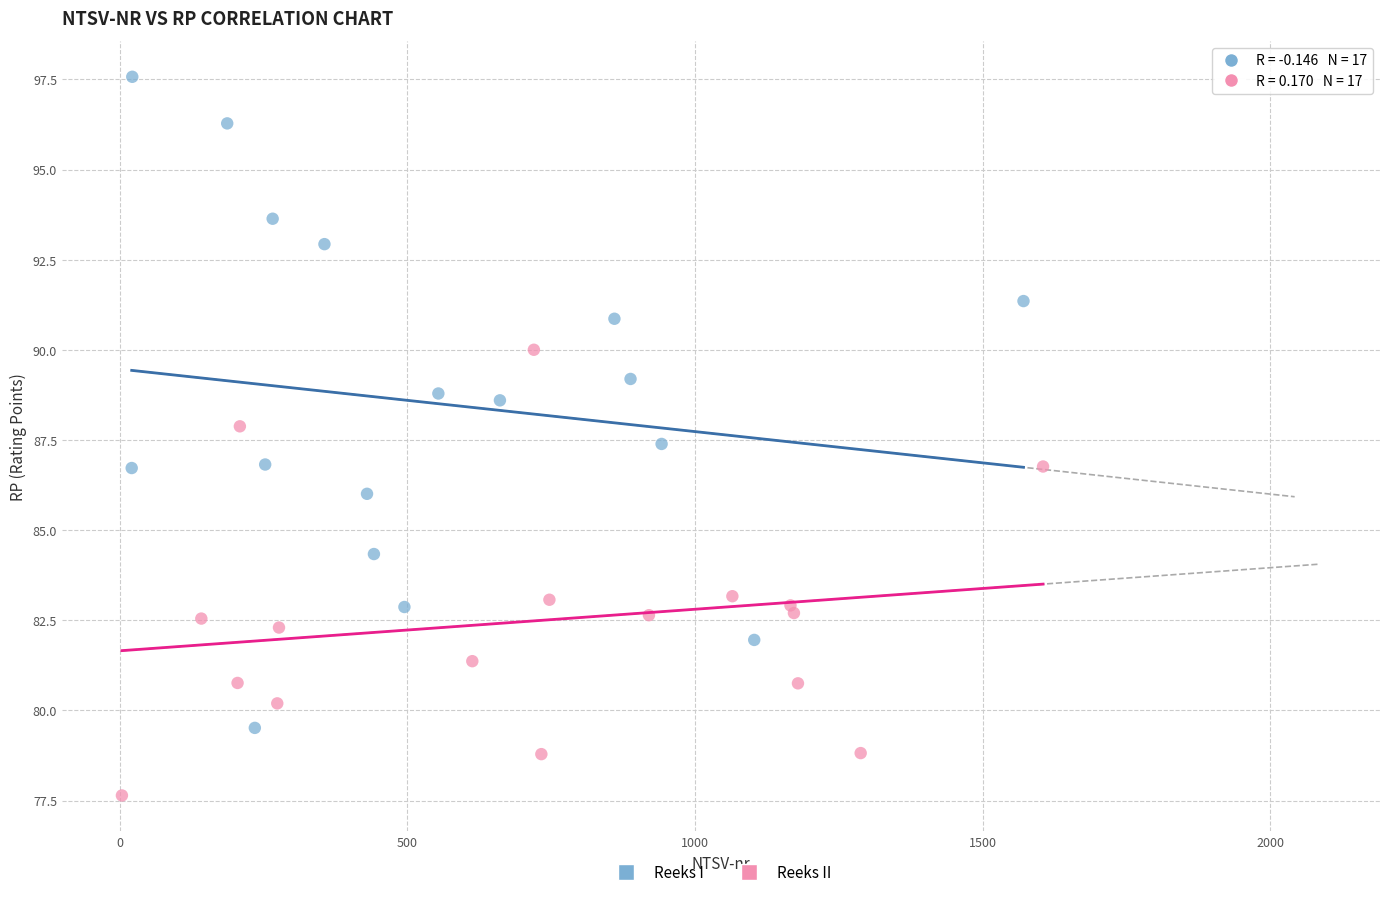

Which series contains the highest Y value?

Reeks I